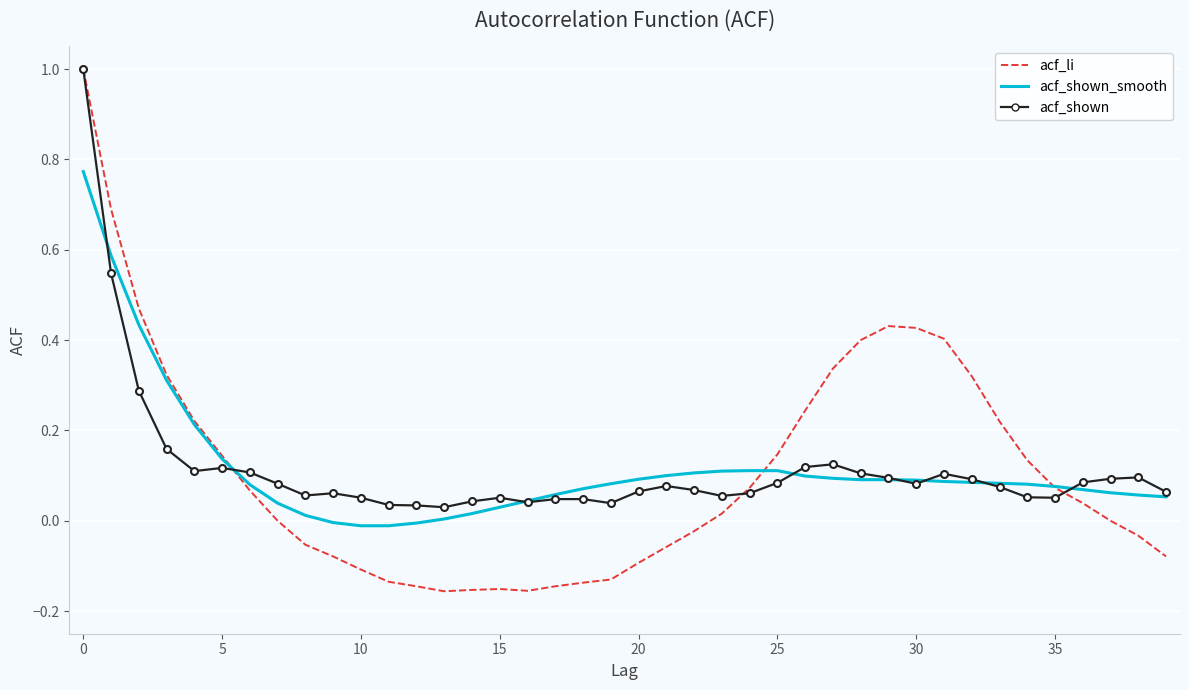

What are all the series names shown in the legend?

acf_li, acf_shown_smooth, acf_shown